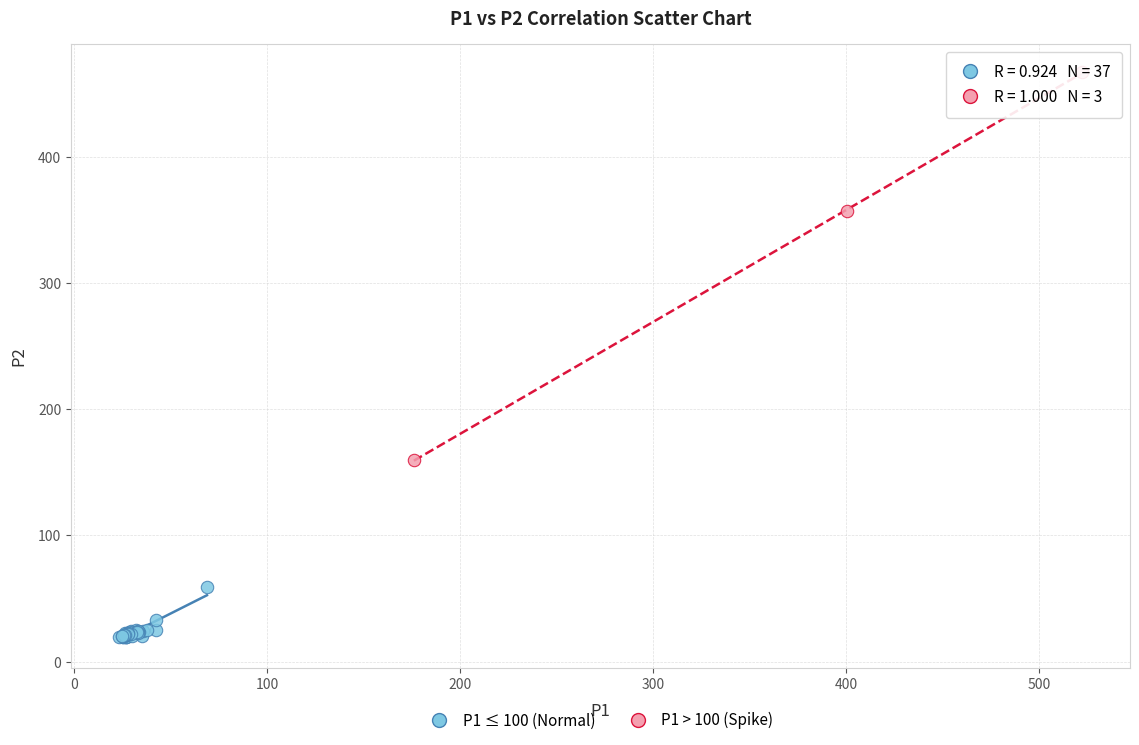

Which series contains the lowest Y value?

P1 ≤ 100 (Normal)